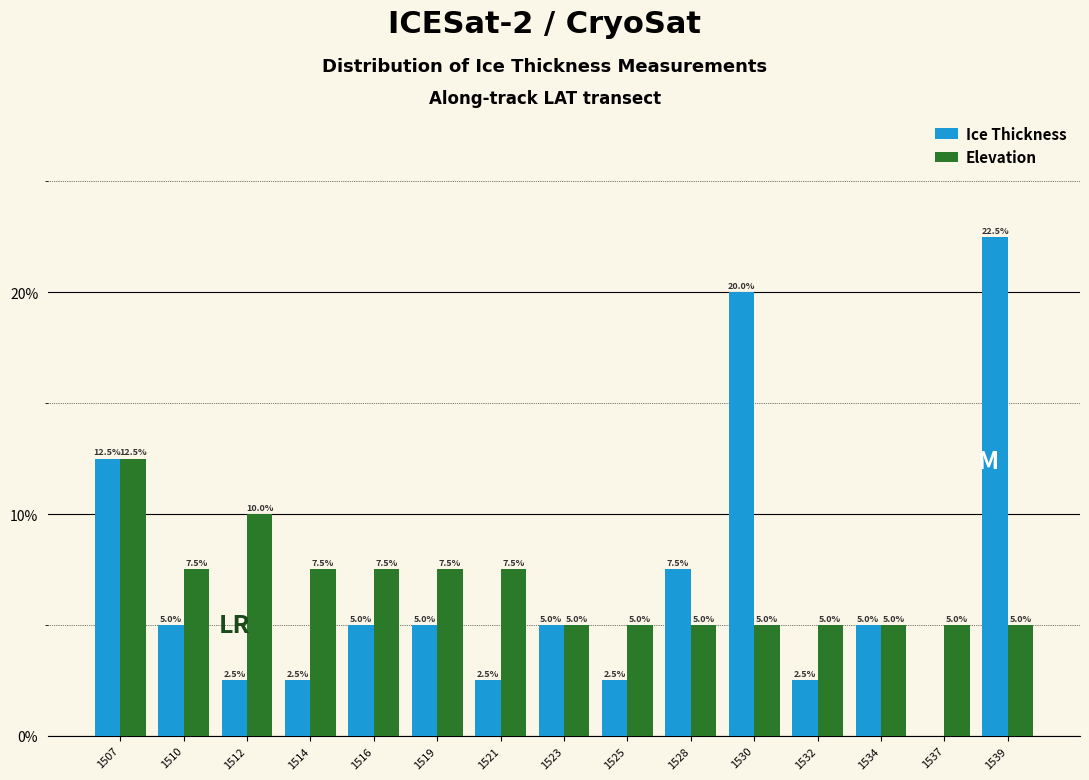

Reading right to left, list all the values displayed in this chart.

Ice Thickness: 1539=22.5	1537=0.0	1534=5.0	1532=2.5	1530=20.0	1528=7.5	1525=2.5	1523=5.0	1521=2.5	1519=5.0	1516=5.0	1514=2.5	1512=2.5	1510=5.0	1507=12.5
Elevation: 1539=5.0	1537=5.0	1534=5.0	1532=5.0	1530=5.0	1528=5.0	1525=5.0	1523=5.0	1521=7.5	1519=7.5	1516=7.5	1514=7.5	1512=10.0	1510=7.5	1507=12.5